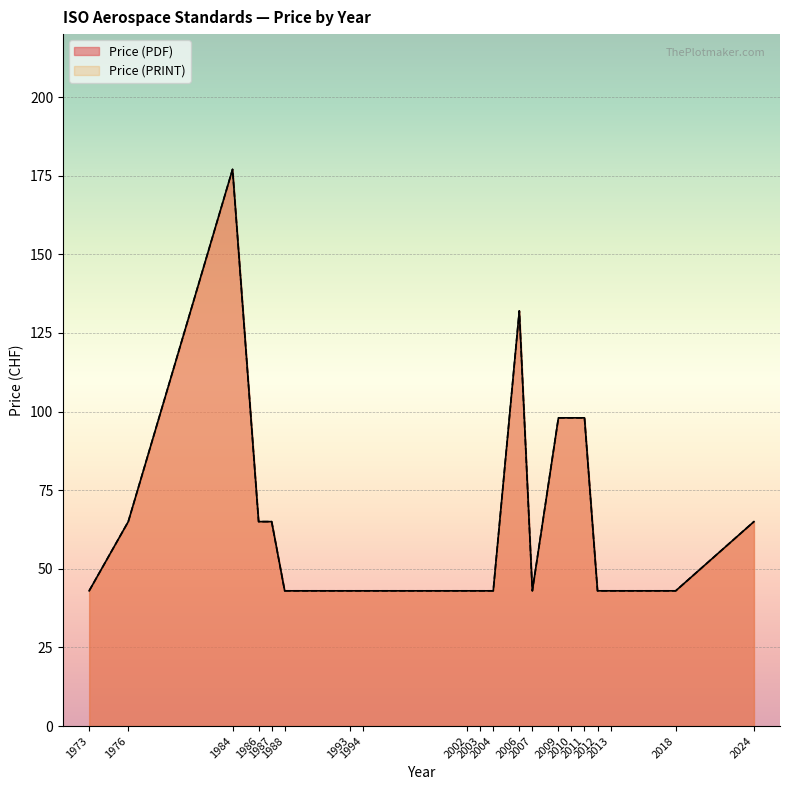

Which series has the largest range (max minus min)?

Price (PDF)